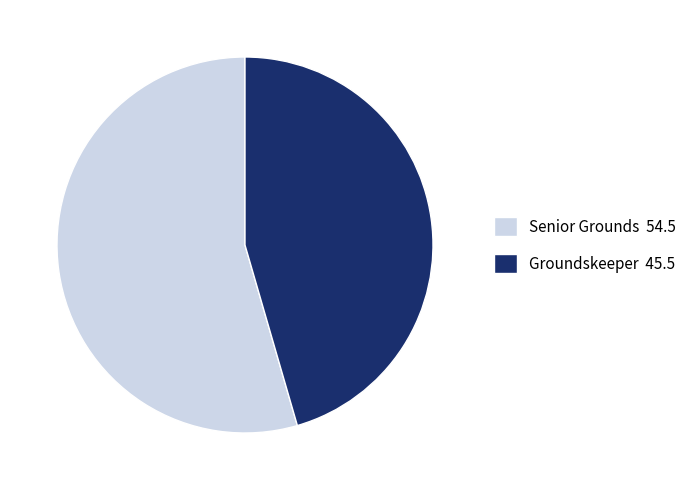

What is the ratio of the value at Groundskeeper to the value at Senior Grounds?

0.8